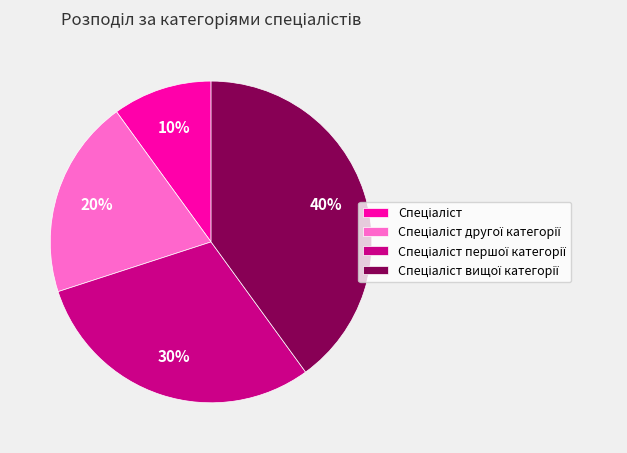

Is there any slice that represents more than half of the pie?

No